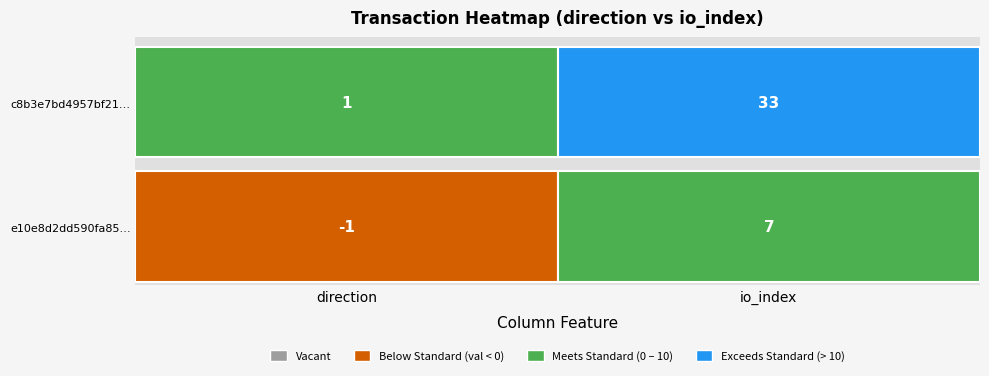

Which series has the largest range (max minus min)?

c8b3e7bd4957bf2189247792cfb7b4b8a601c83